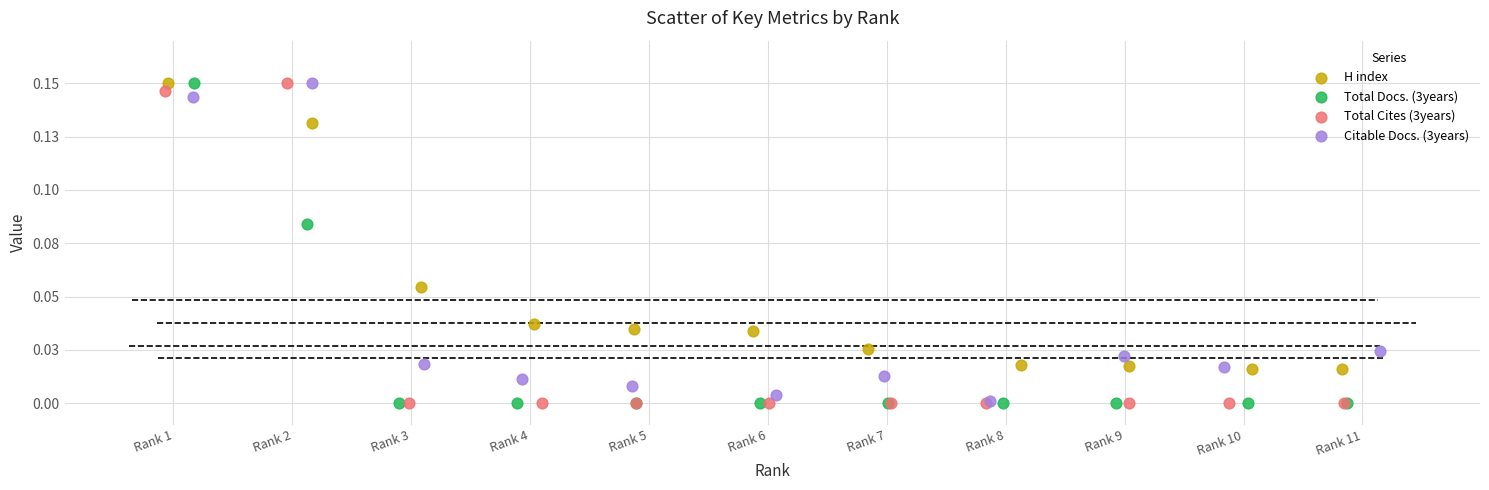

What are all the series names shown in the legend?

H index, Total Docs. (3years), Total Cites (3years), Citable Docs. (3years)